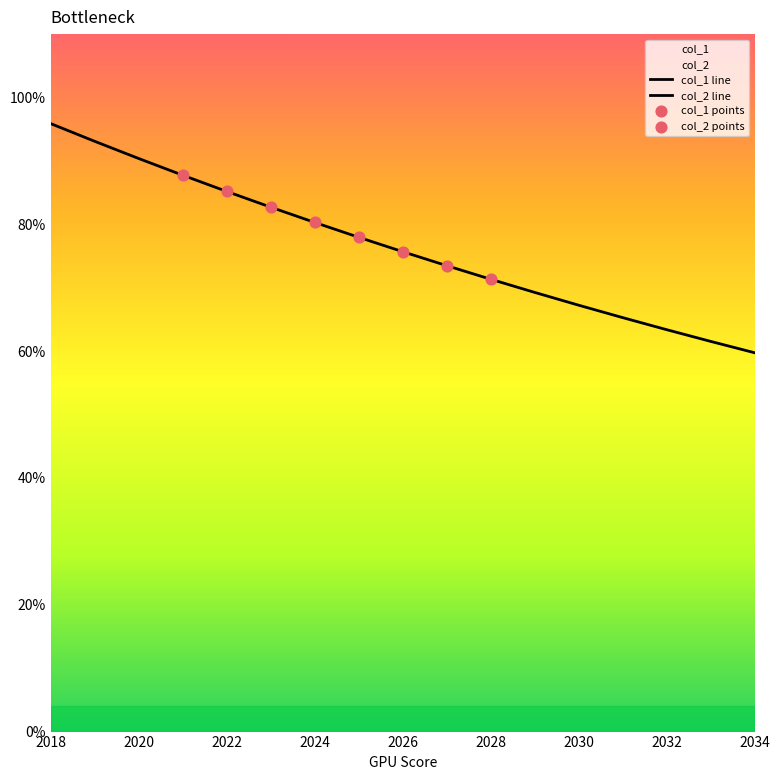

Which series has the largest Y range (max minus min)?

col_1